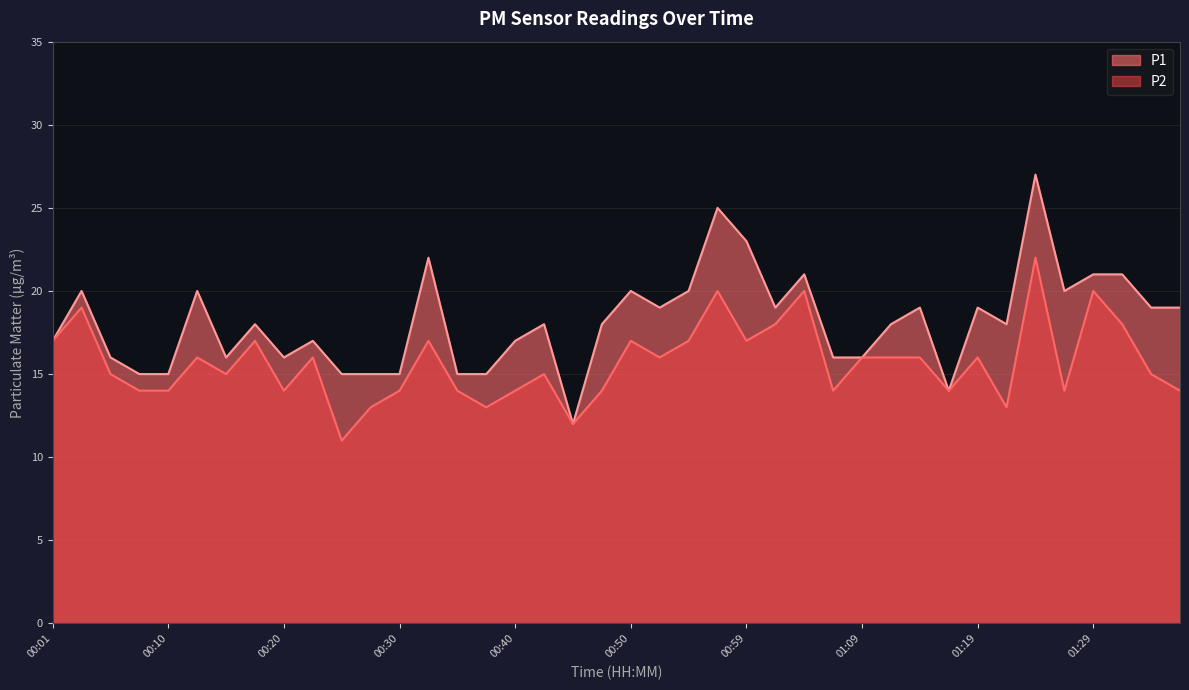

What is the label of the 15th point from the right?

01:02